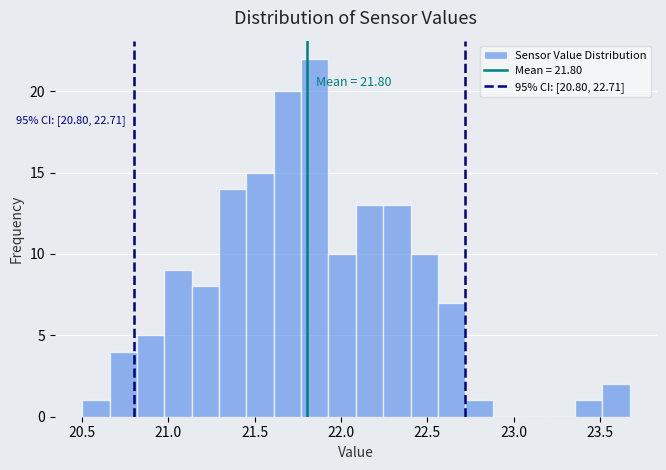

Read against the x-axis, roughly where is the centre of the tallest bar?

21.85